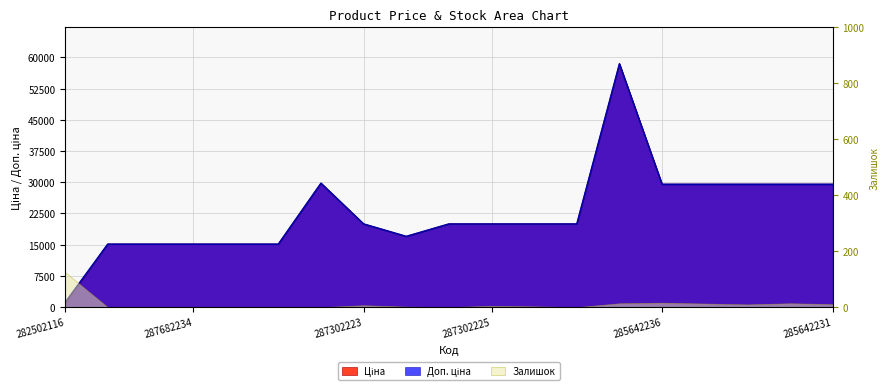

True or false: Ціна and Доп. ціна intersect in this chart.

False